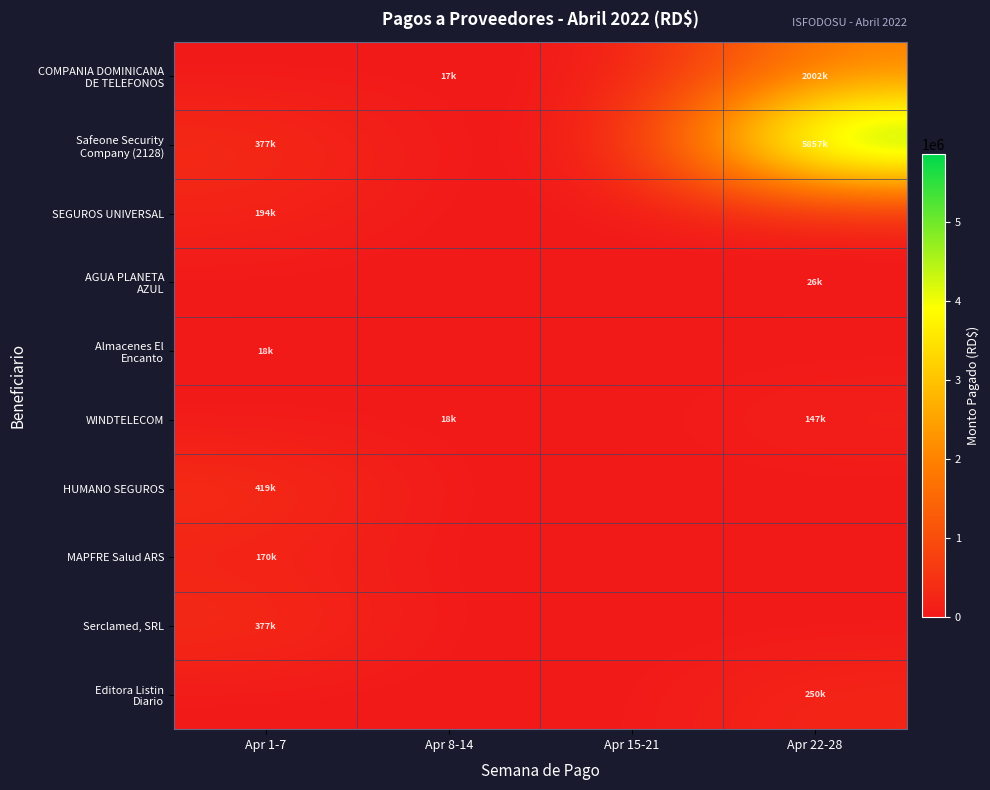

What is the difference between the highest and lowest values at Apr 8-14?

17590.1